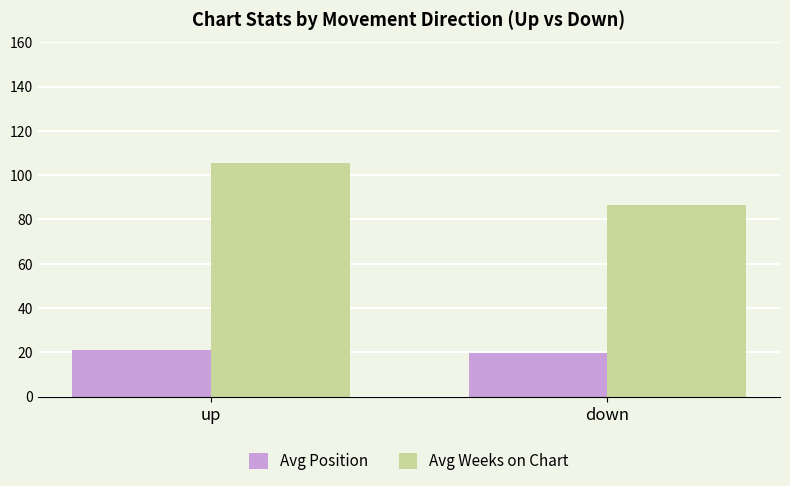

Reading right to left, what are all the values shown in this chart?

Avg Position: down=19.7	up=20.9
Avg Weeks on Chart: down=86.5	up=105.7